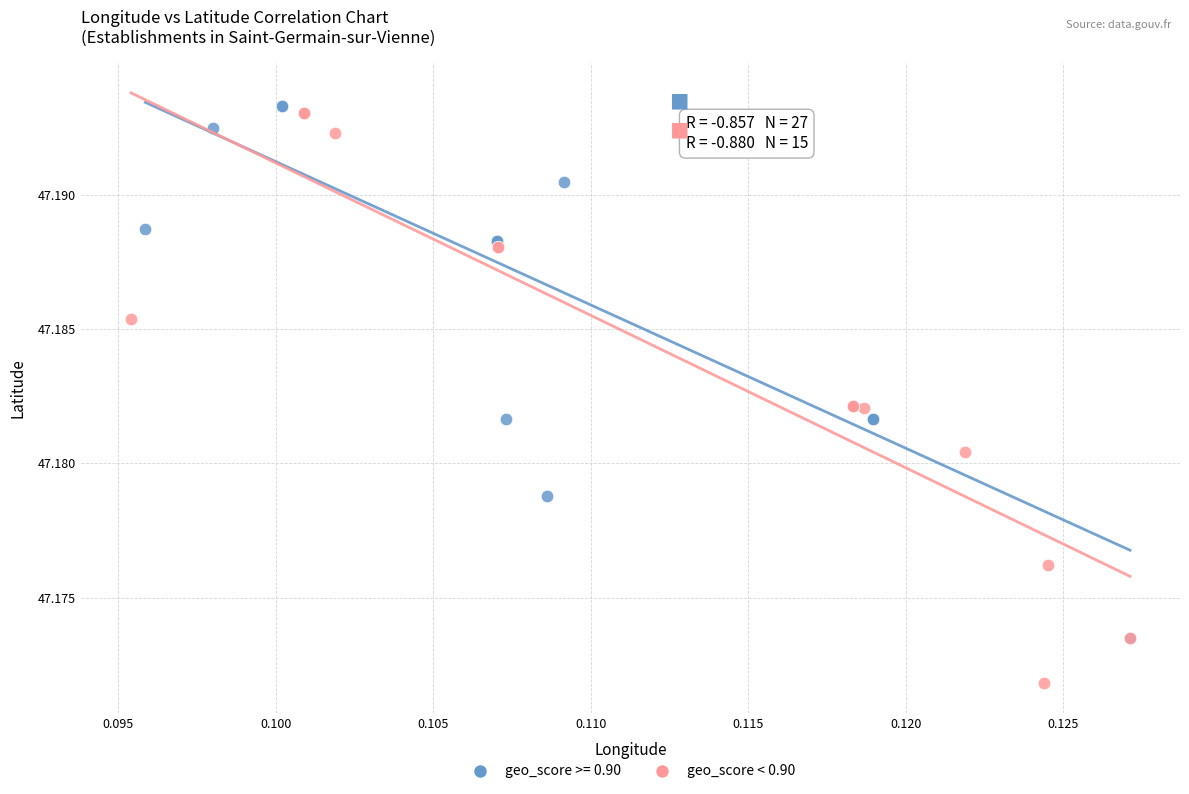

Which series reaches the minimum Y coordinate?

geo_score < 0.90